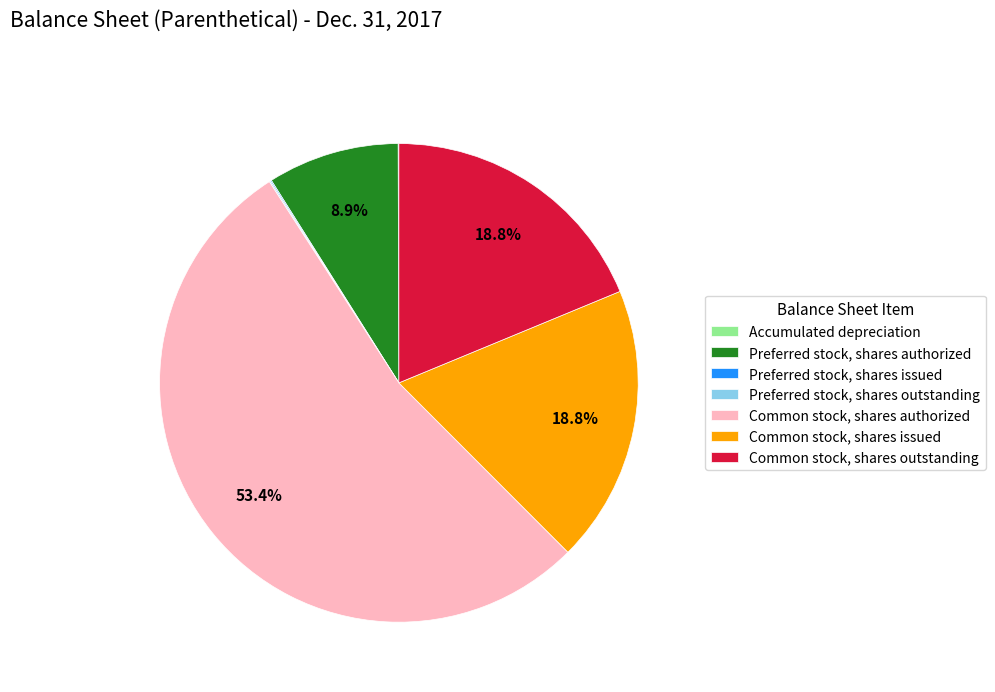

To the nearest percent, what is the difference between the largest and smallest slice percentages?

53%